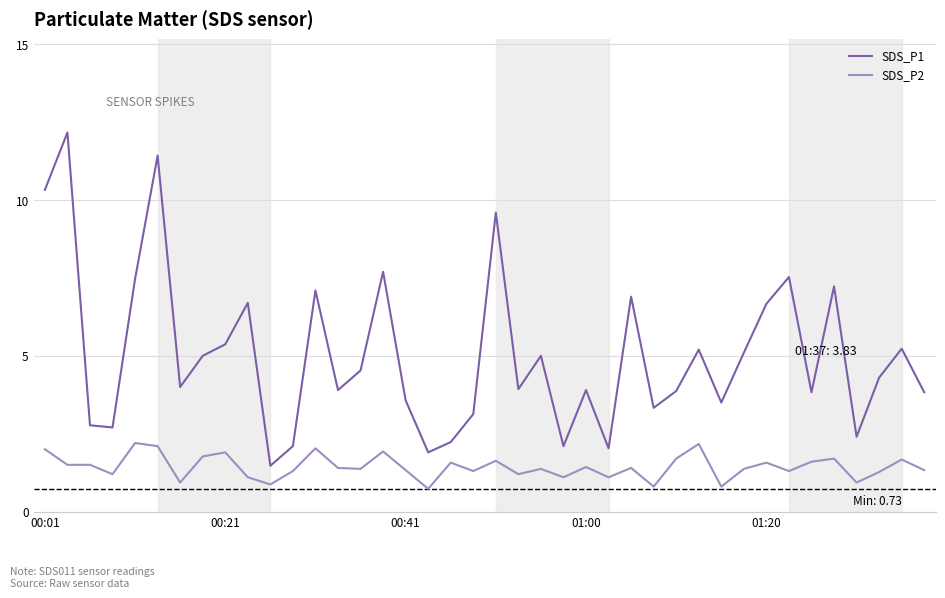

Which series has the largest total across all categories?

SDS_P1